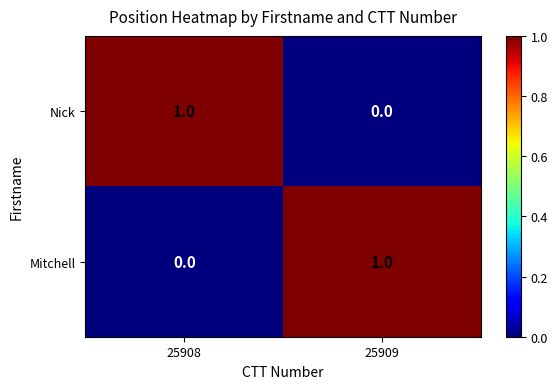

How many positive values does the Mitchell series have?

1